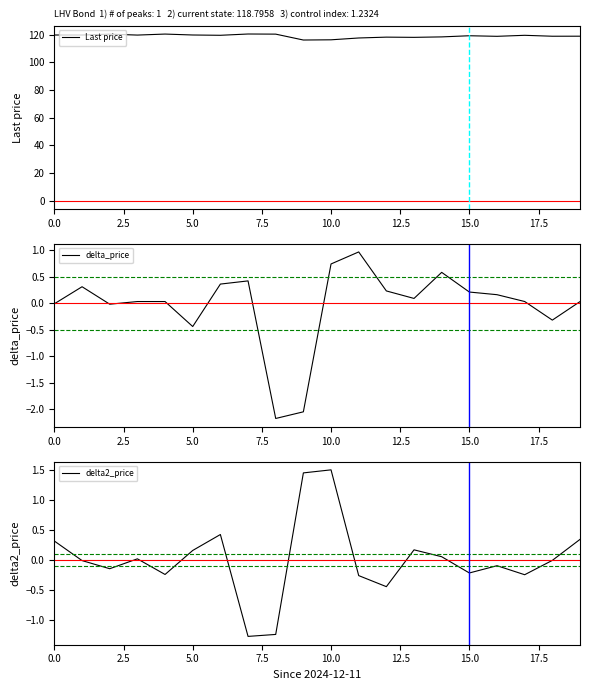

What is the difference between the maximum and minimum values in the delta_price series?

3.1